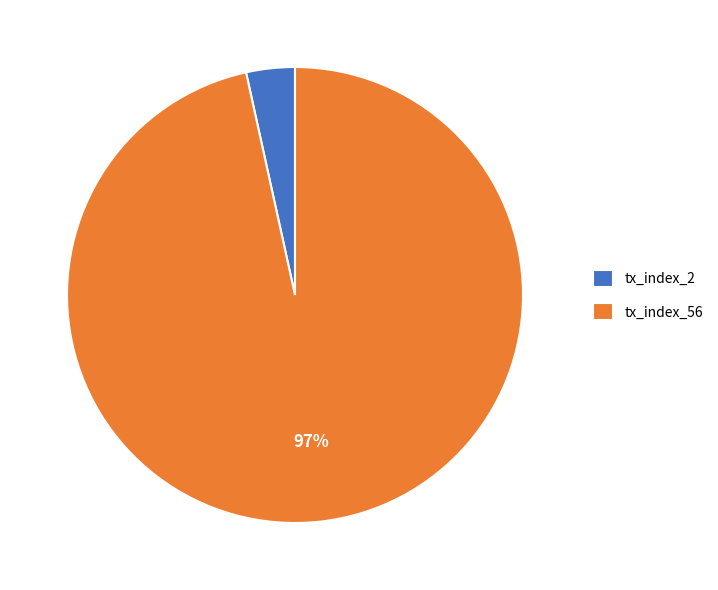

Is it true that tx_index_2 is 15% of the pie?

False